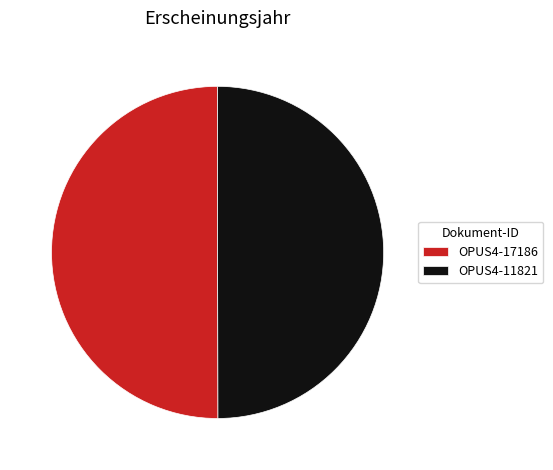

Approximately how many times larger is the value at OPUS4-17186 compared to OPUS4-11821?

1.0